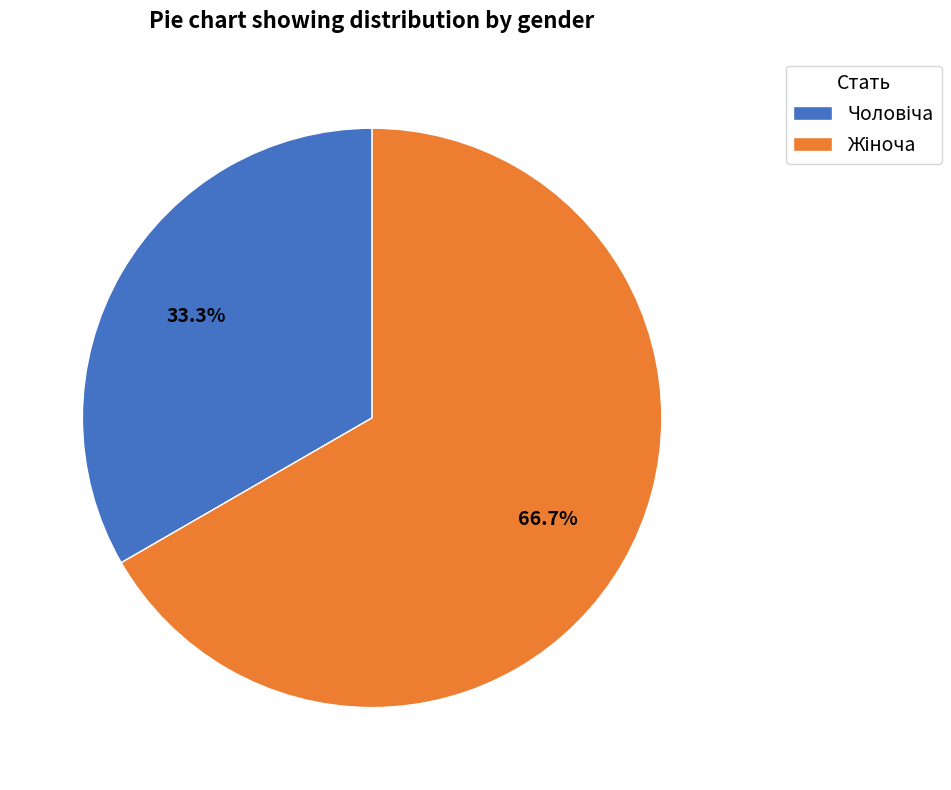

Is there any slice that represents more than half of the pie?

Yes